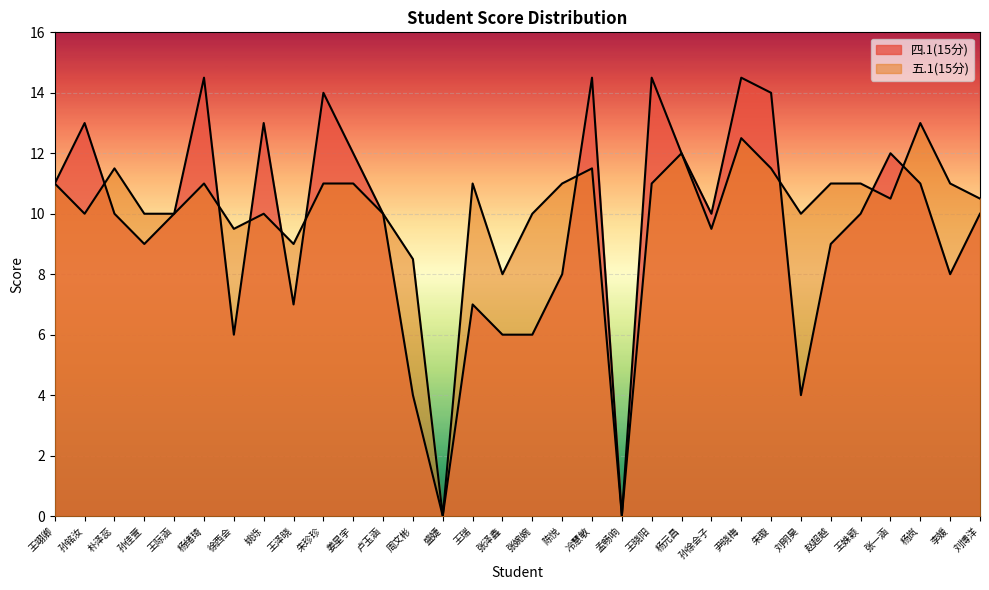

At which label does 五.1(15分) first exceed 11?

朴泽蕊